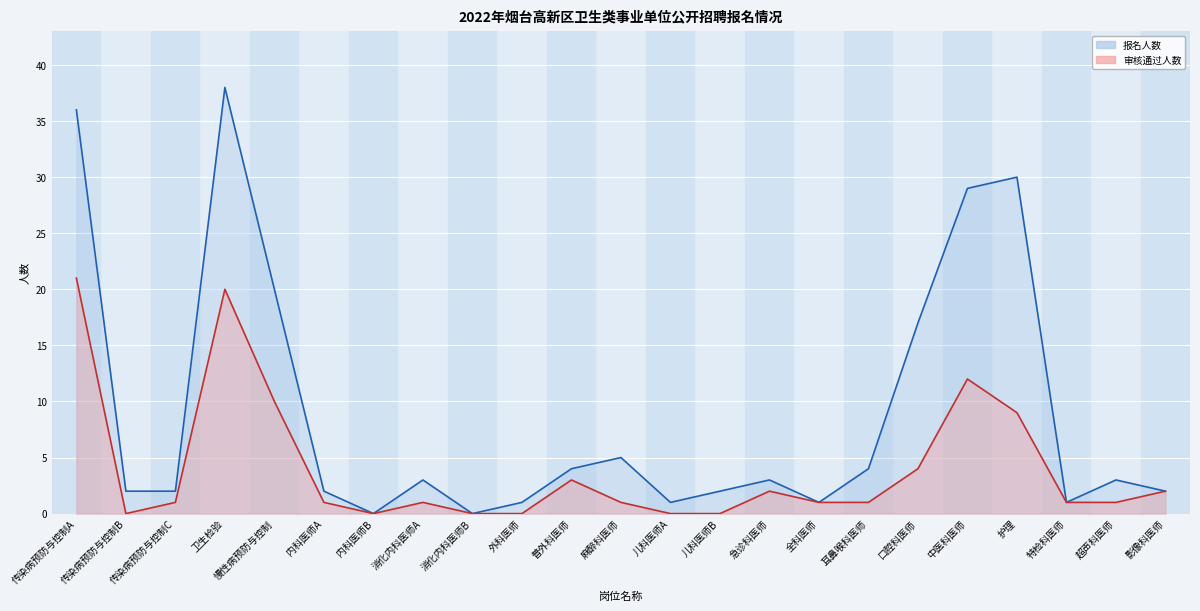

Rank the series by their maximum value, from highest to lowest.

报名人数, 审核通过人数